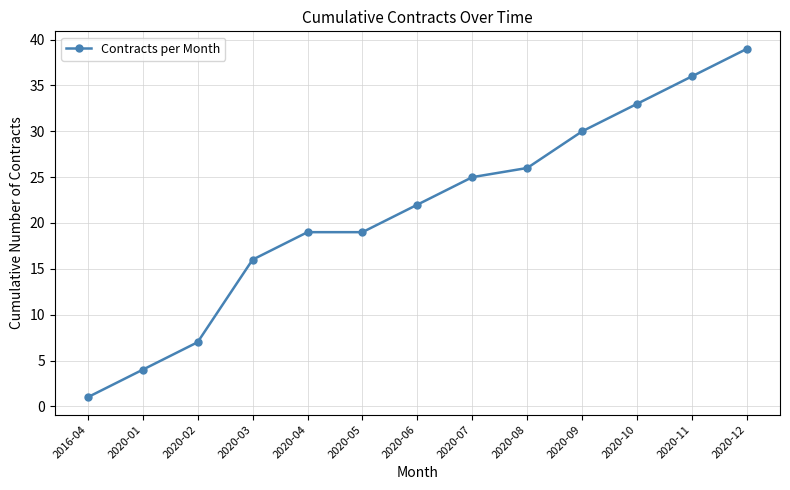

Reading left to right, extract all data points from this chart.

2016-04=1	2020-01=4	2020-02=7	2020-03=16	2020-04=19	2020-05=19	2020-06=22	2020-07=25	2020-08=26	2020-09=30	2020-10=33	2020-11=36	2020-12=39